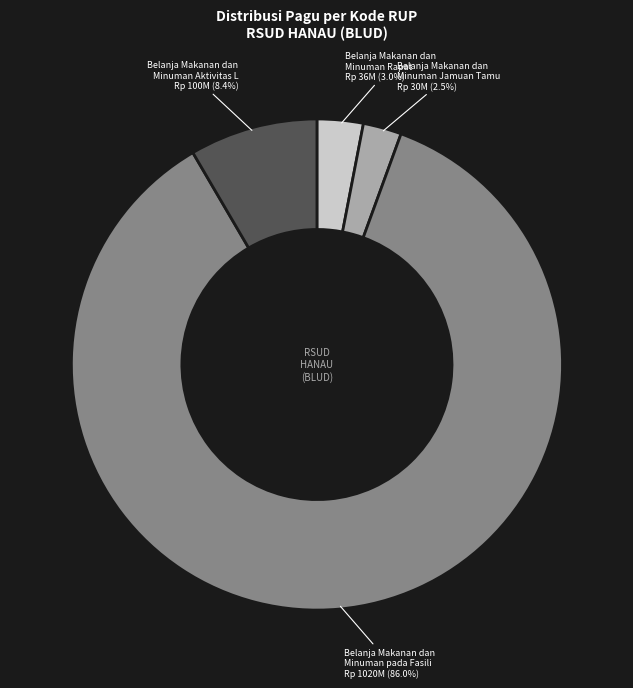

What is the majority slice?

Belanja Makanan dan Minuman pada Fasili